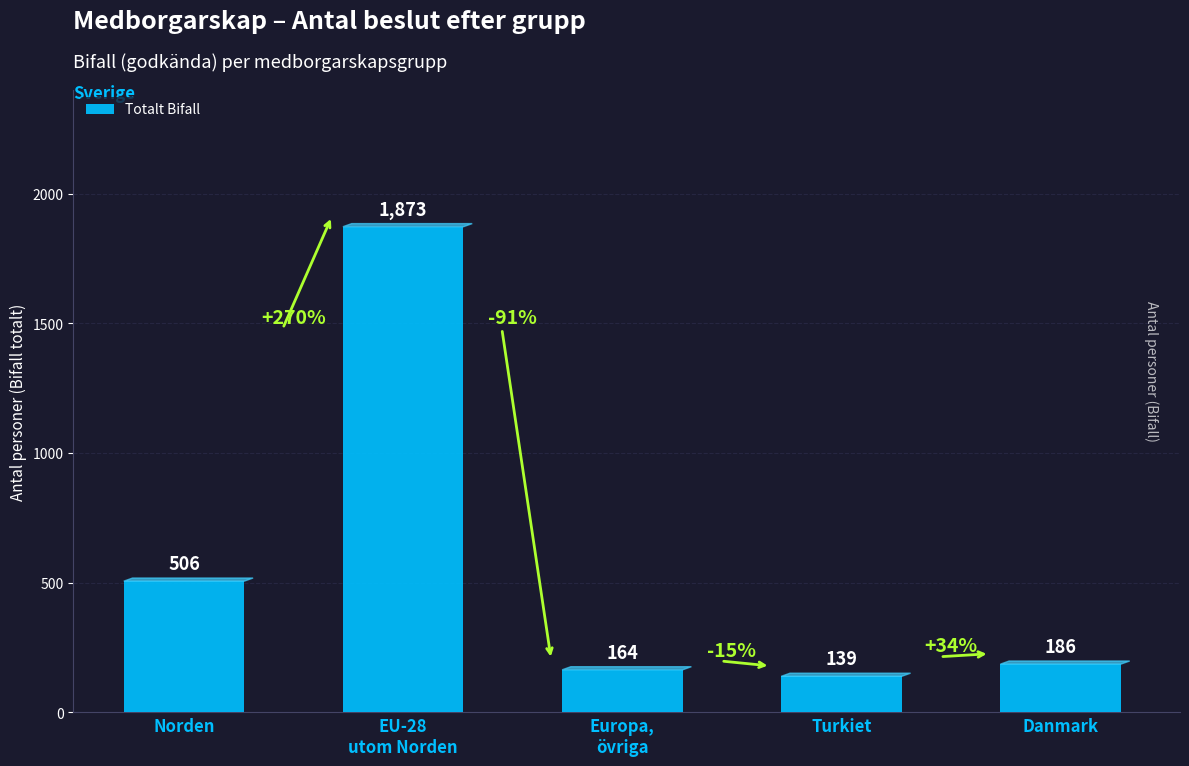

Reading left to right, list all the values displayed in this chart.

506	1873	164	139	186